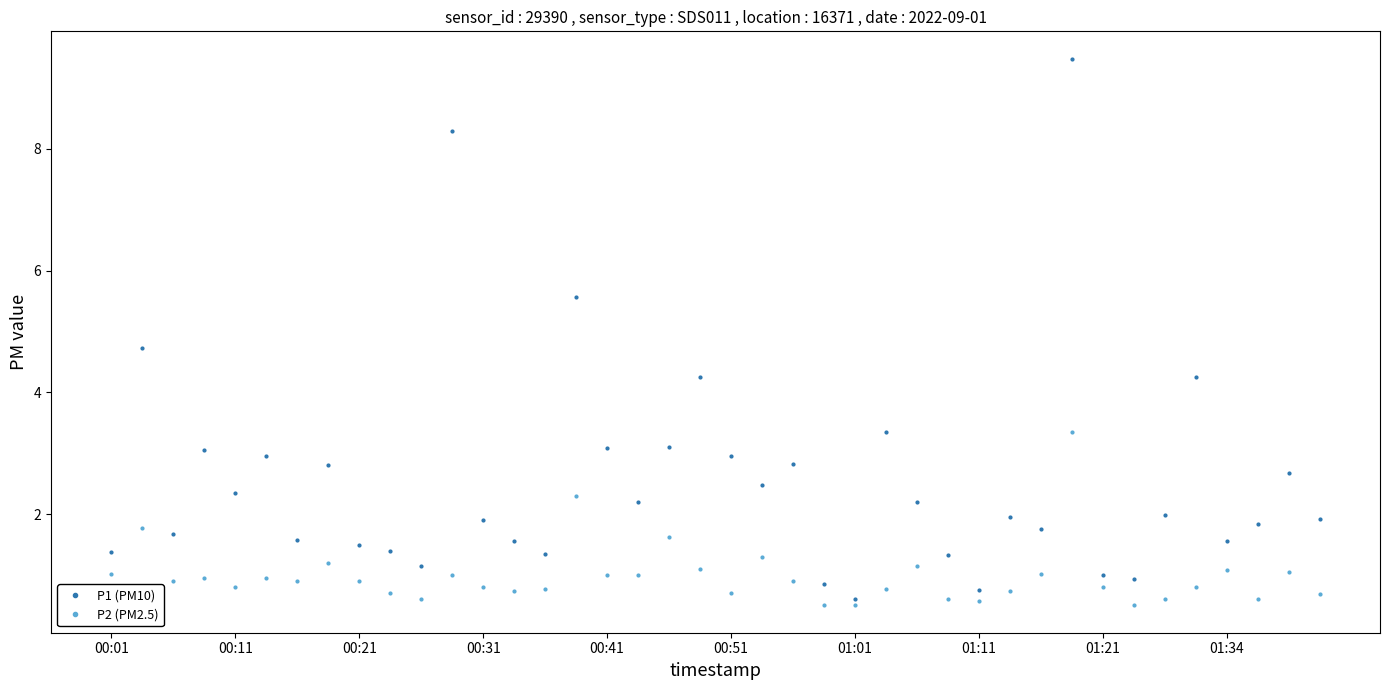

Which series has the largest total across all categories?

P1 (PM10)